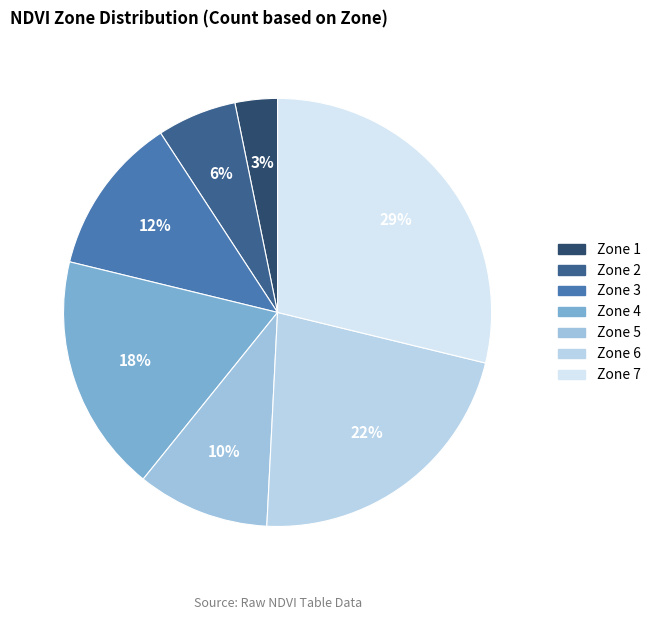

What is the ratio of the value at Zone 7 to the value at Zone 4?

1.6